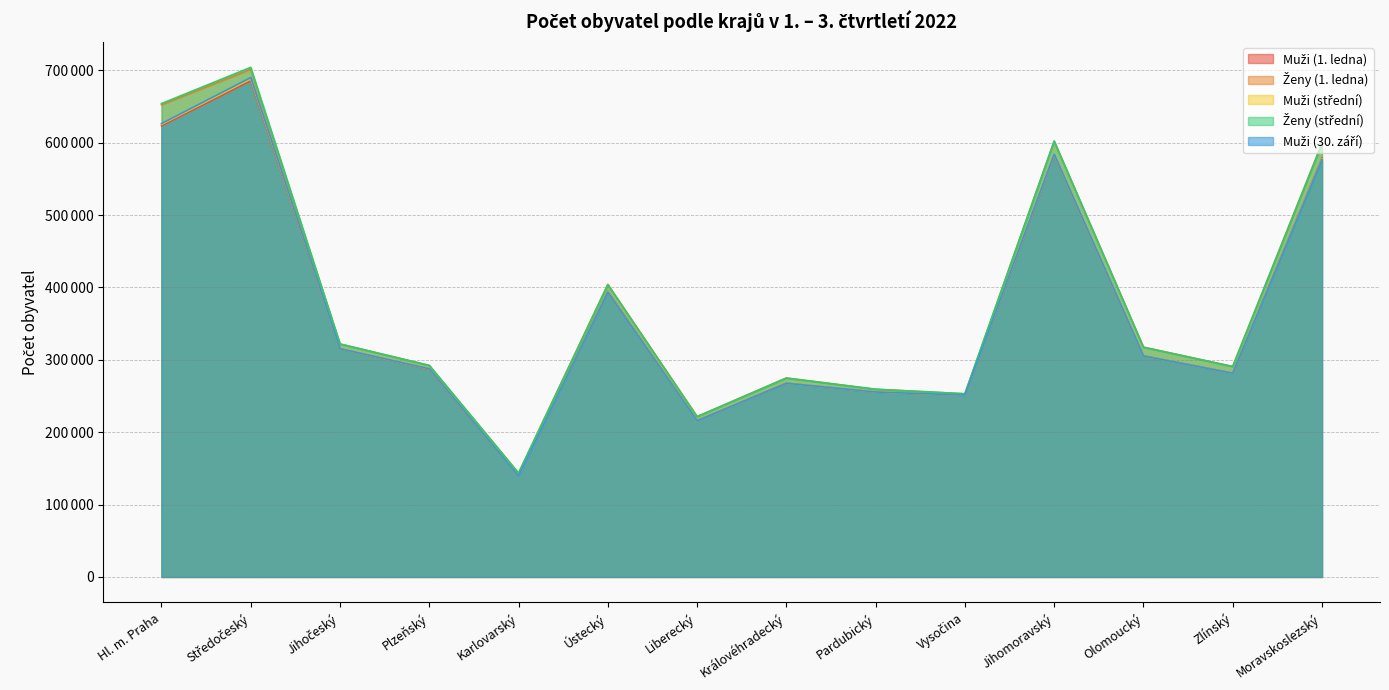

Rank the series by their maximum value, from lowest to highest.

Muži (1. ledna), Muži (střední), Muži (30. září), Ženy (1. ledna), Ženy (střední)